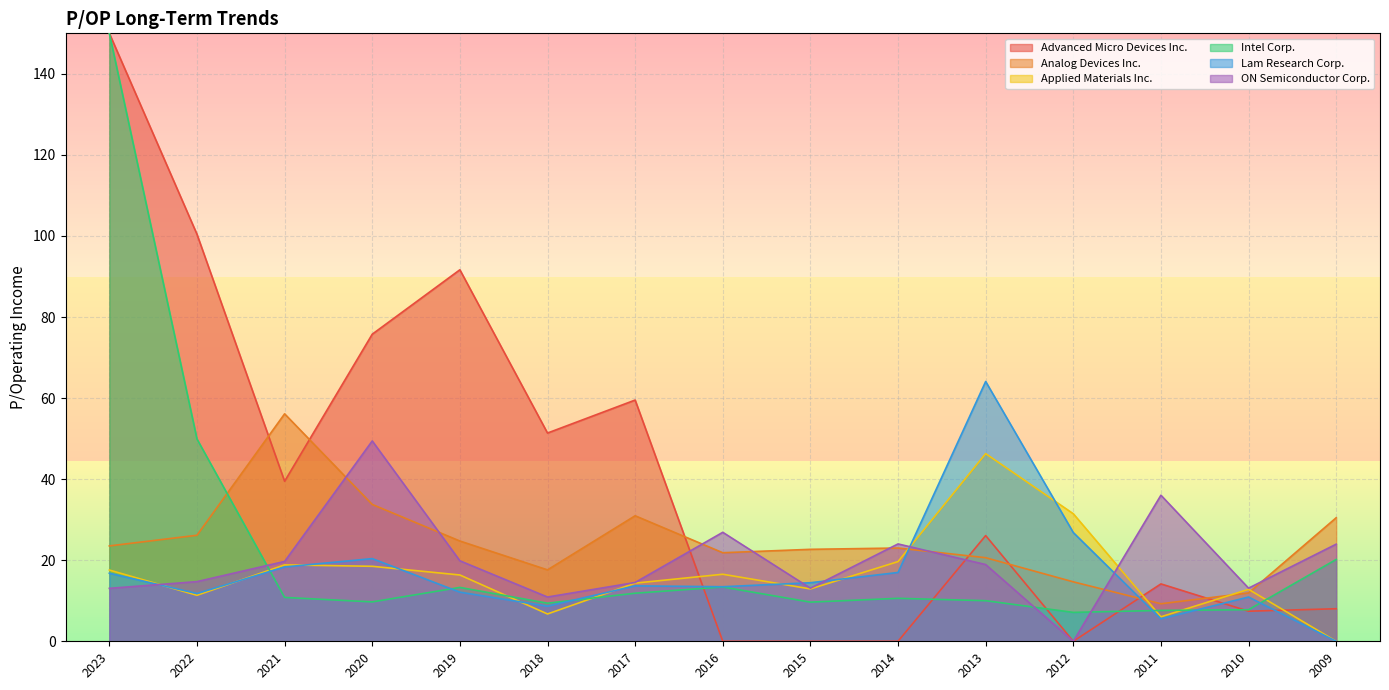

True or false: Analog Devices Inc. and Applied Materials Inc. intersect in this chart.

True